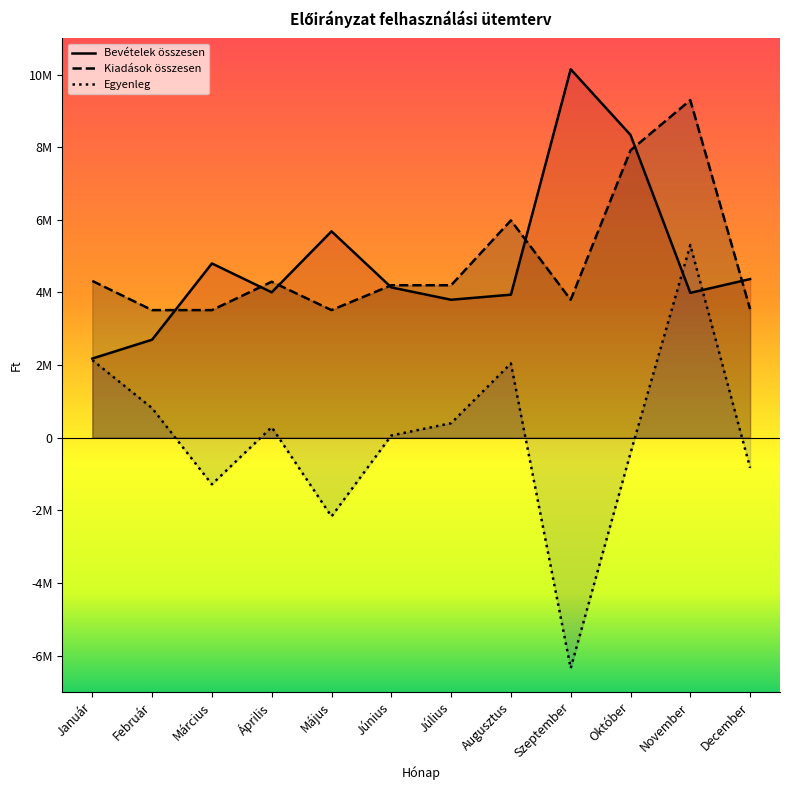

Which has a higher value, Szeptember or December?

Szeptember